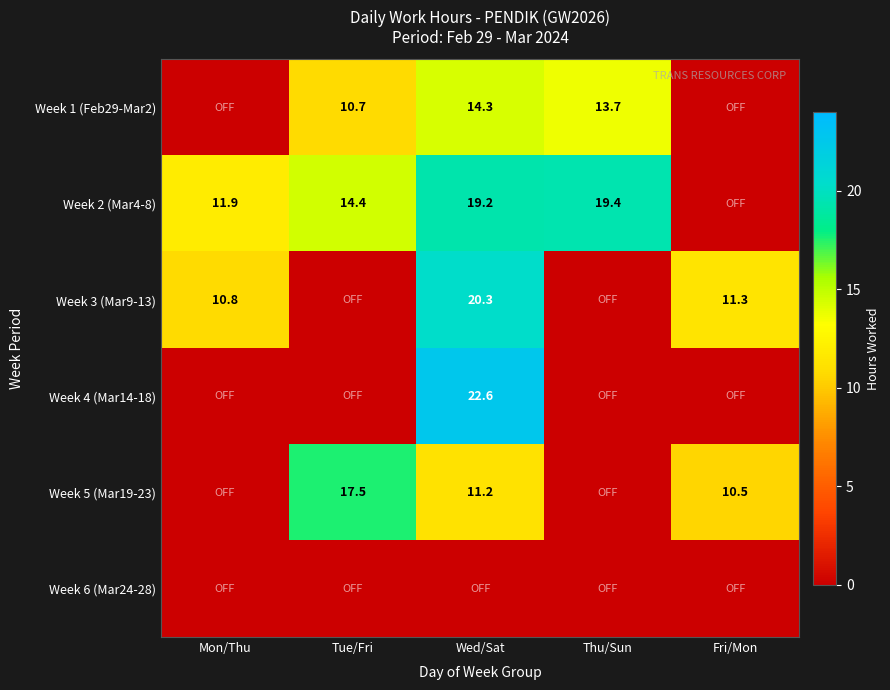

The value of Week 2 (Mar4-8) at Thu/Sun is 9.6. True or false?

False